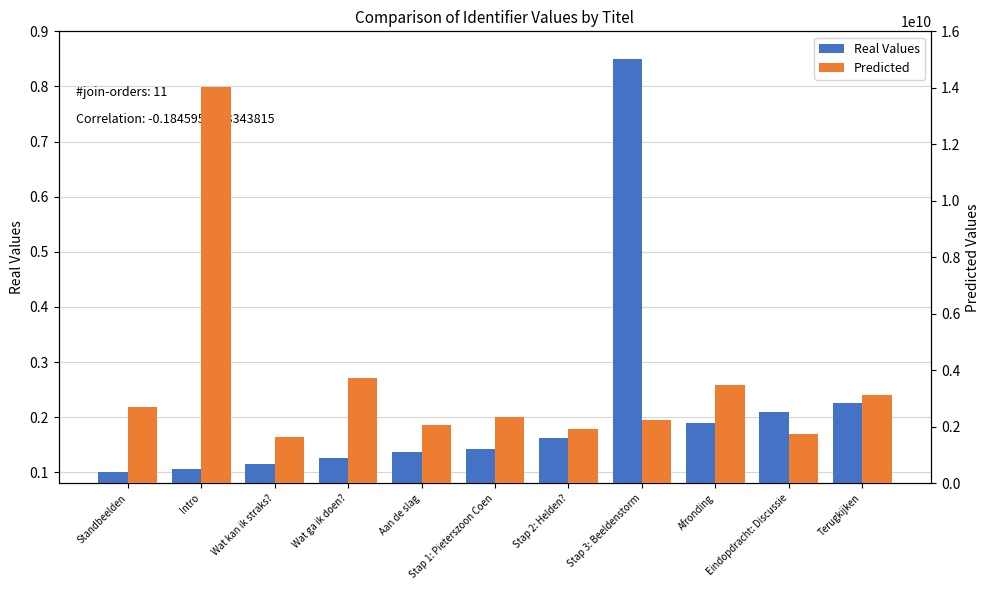

At which label is Predicted closest to 7837500000?

Wat ga ik doen?